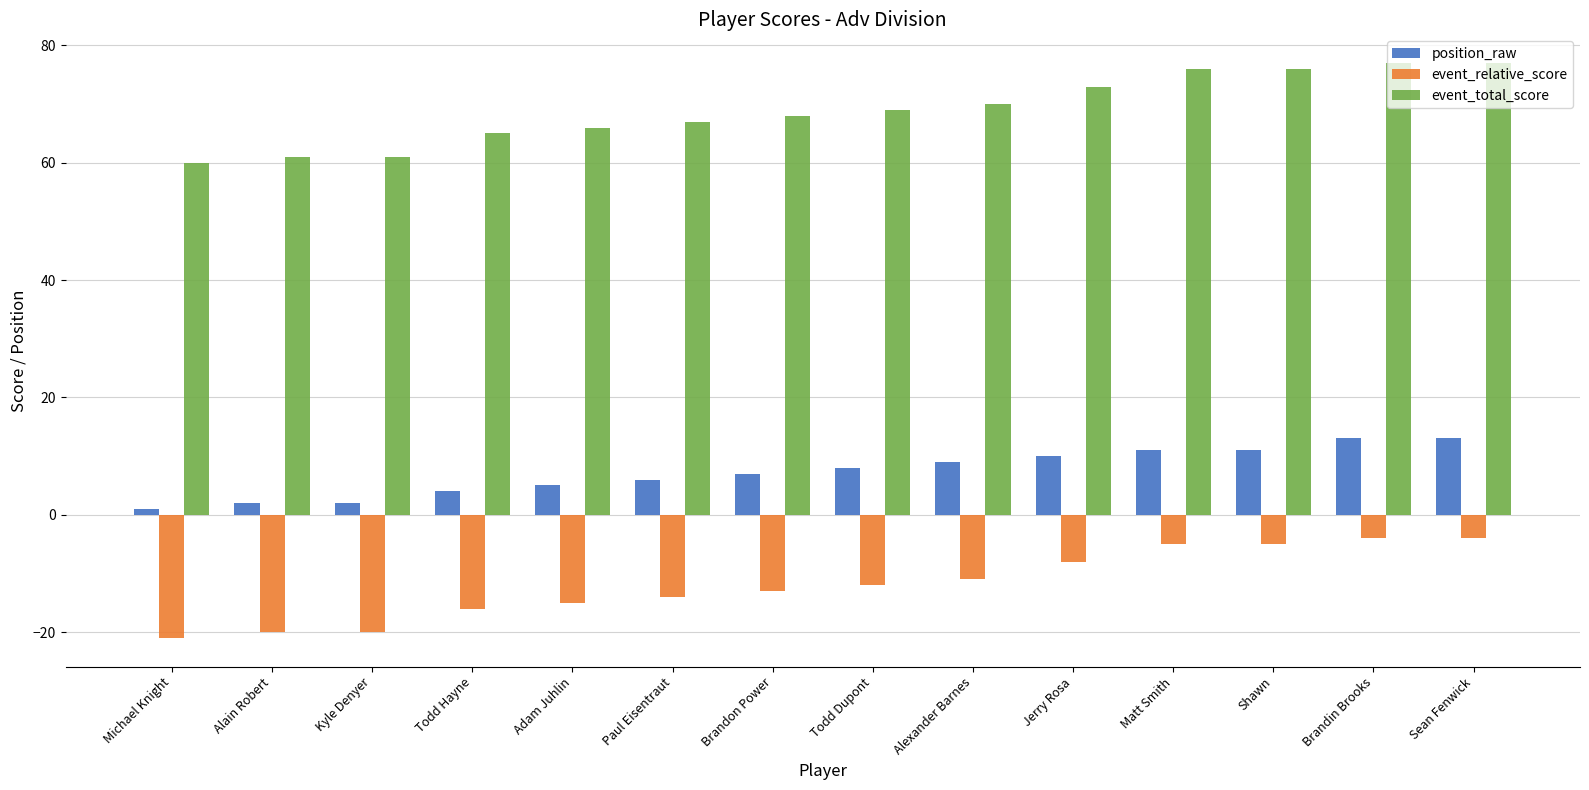

Which label corresponds to the smallest value in the chart?

Michael Knight